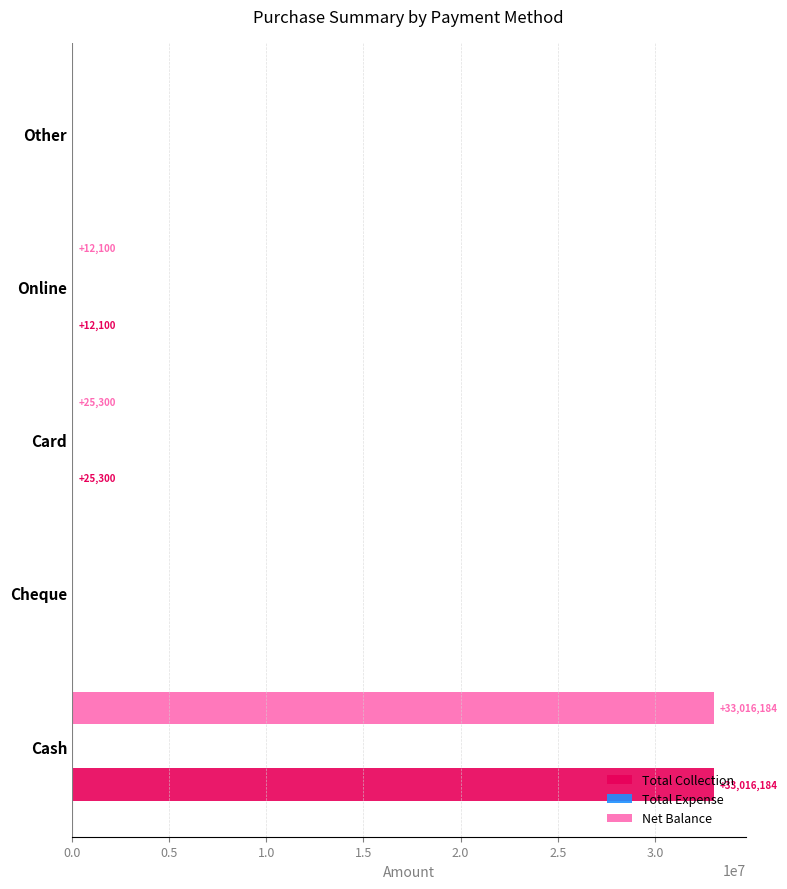

Is it true that Total Collection equals -10885981.0 at Other?

False